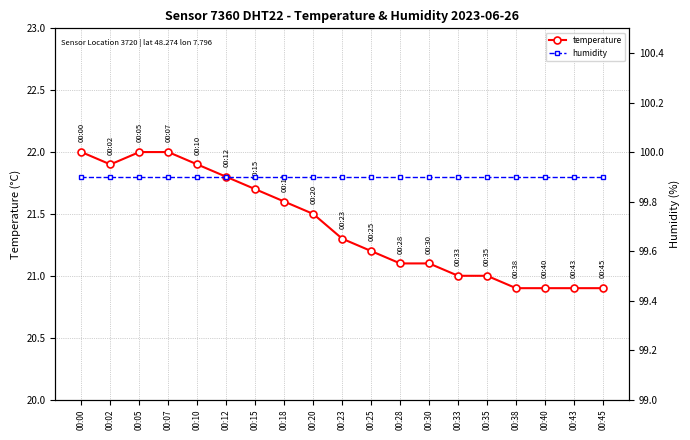

What is the sum of the temperature values at 00:35 and 00:25?

42.2